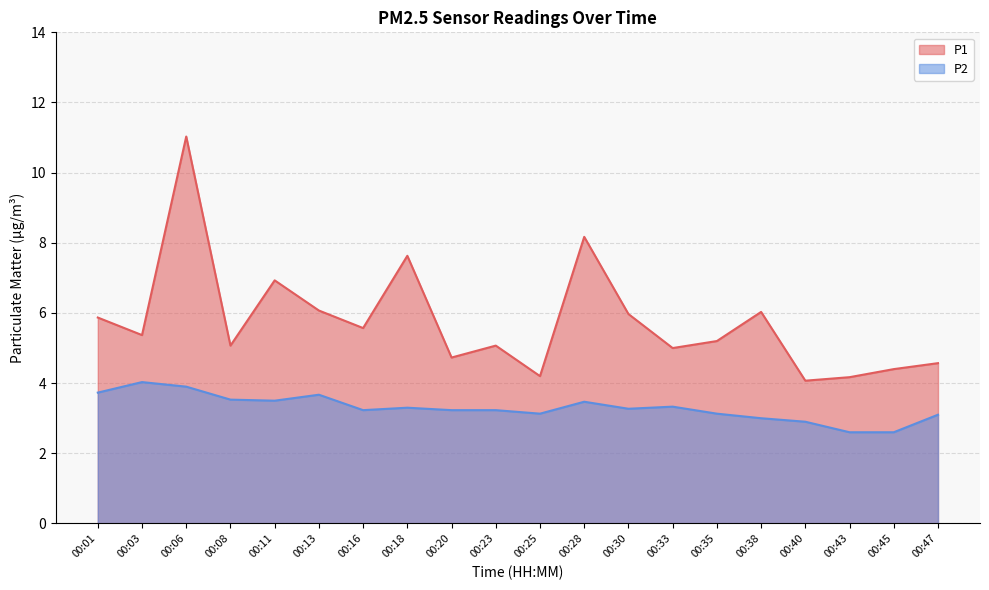

In P1, how many points are higher than both neighbors (excluding endpoints)?

6